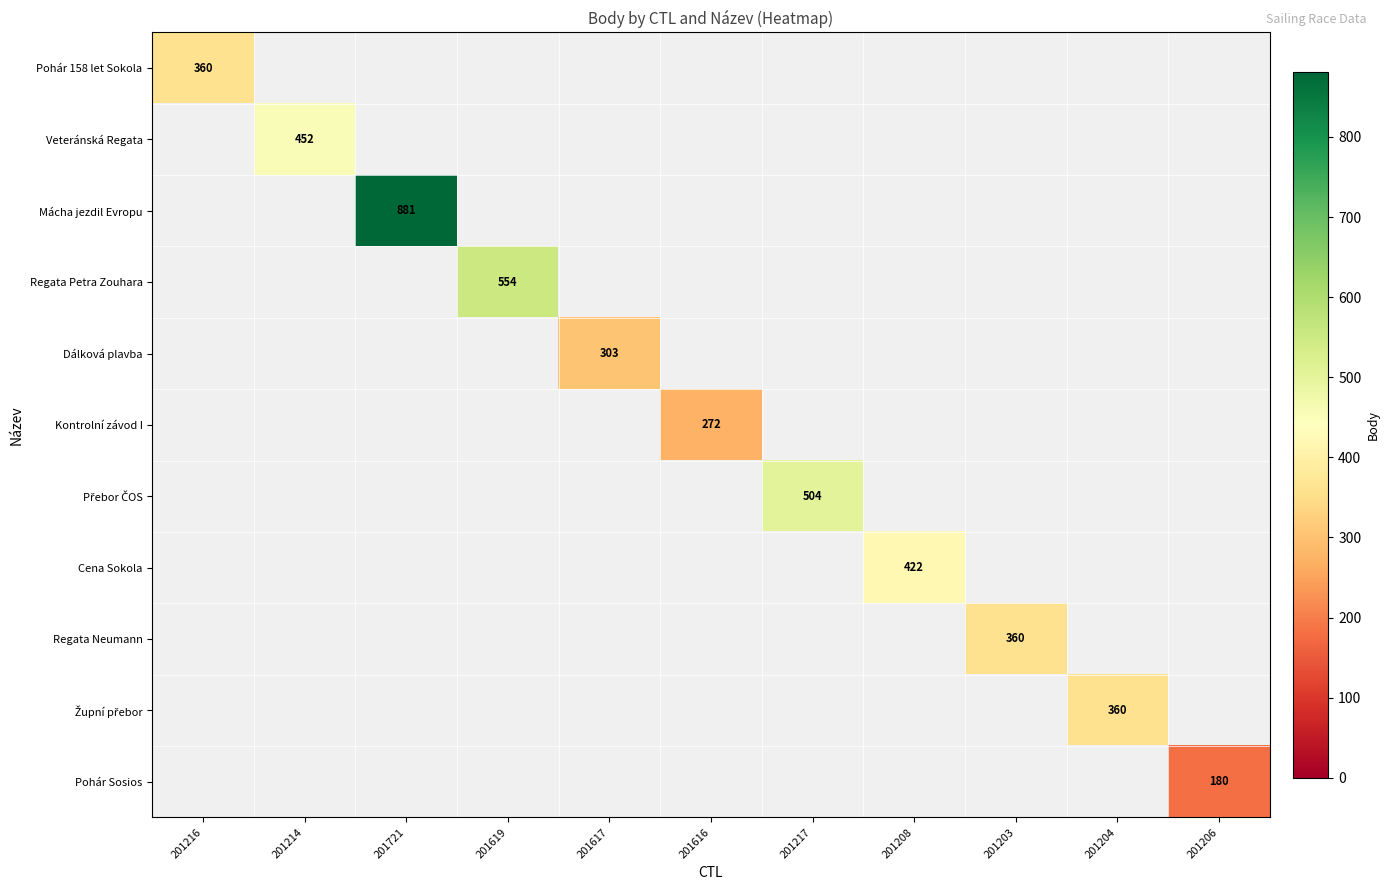

The Dálková plavba series shows 303 at 201617. True or false?

True